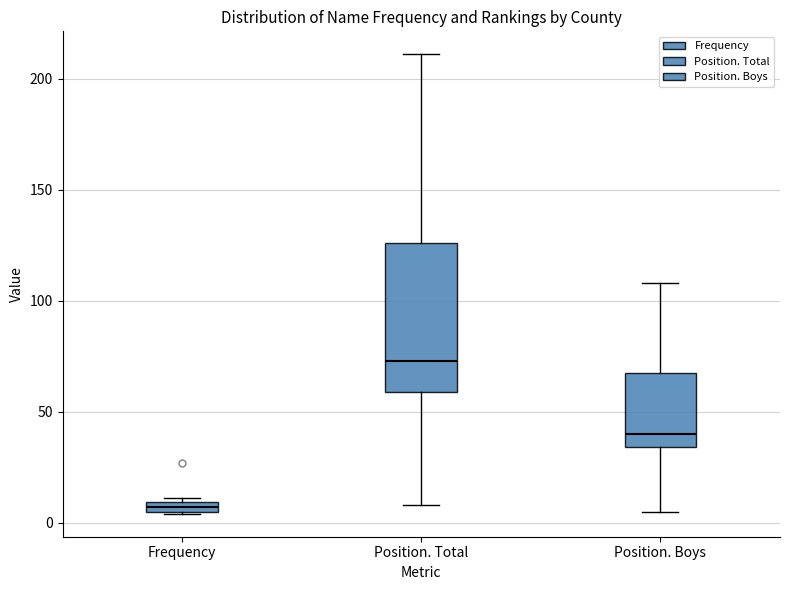

Which box has the lowest median line?

Frequency